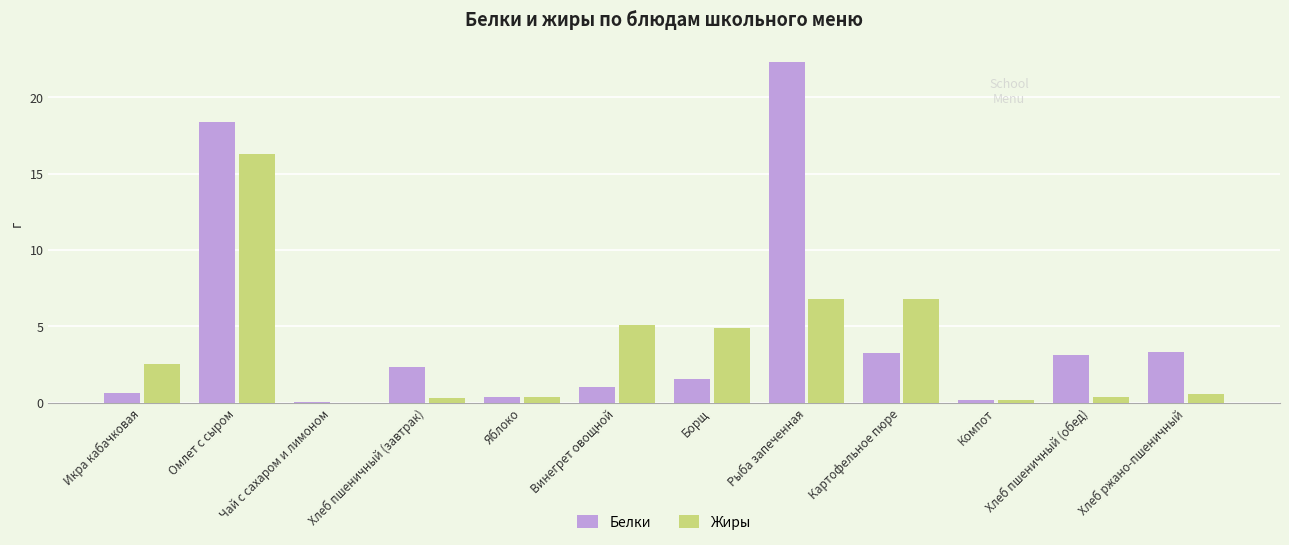

The value of Жиры at Чай с сахаром и лимоном is 0.0. True or false?

True